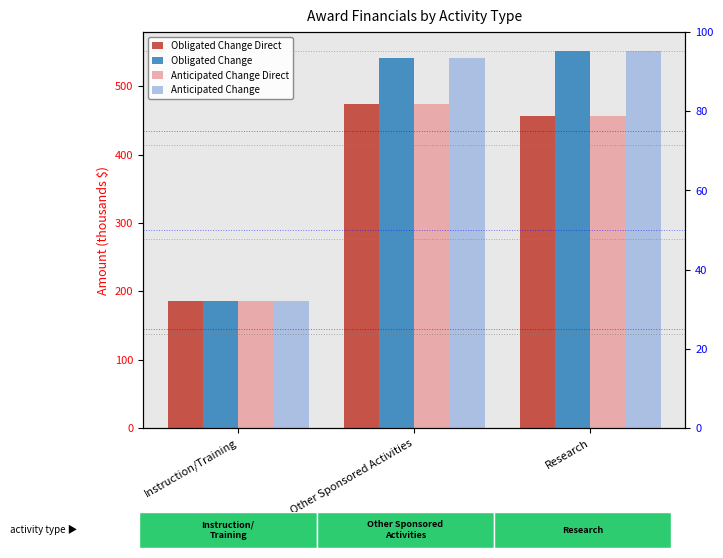

Where is Obligated Change Direct nearest to the value 330?

Research